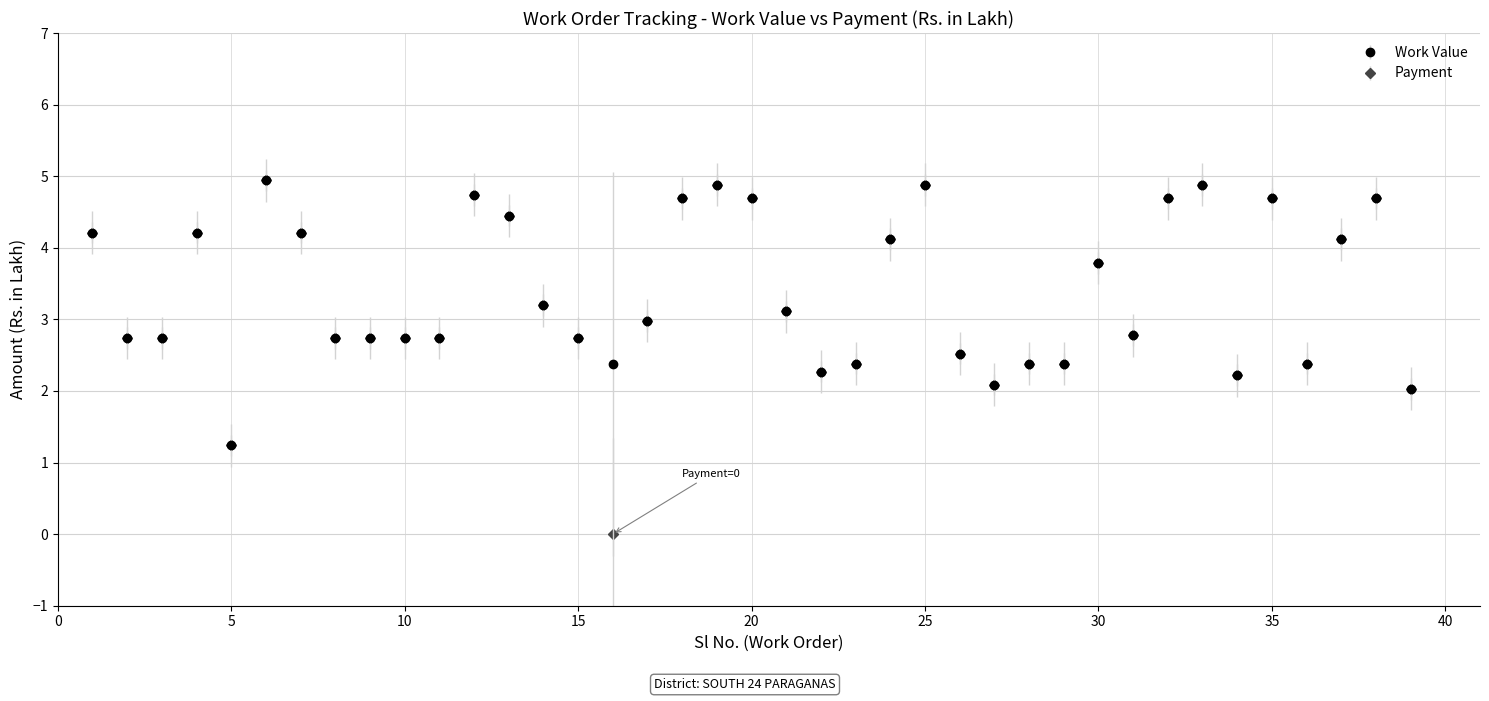

Which series has the widest spread of values?

Payment